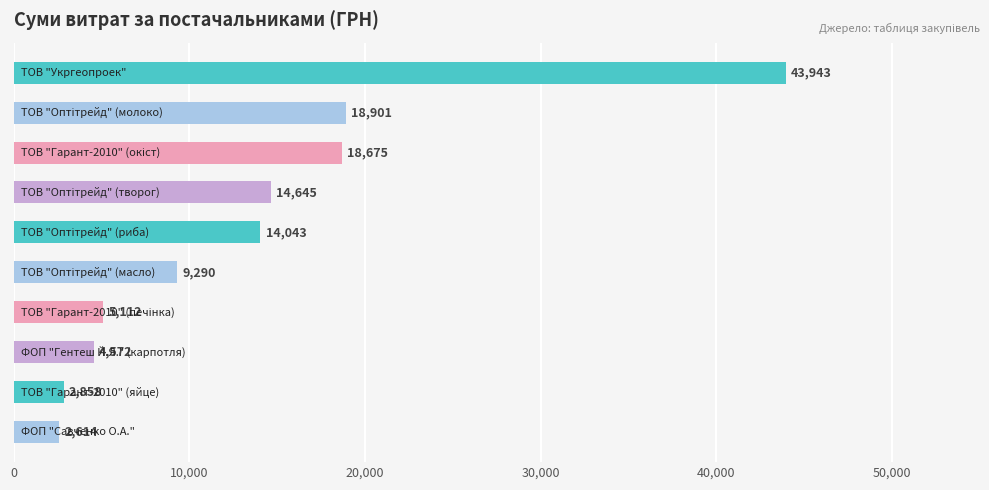

What is the value of the 9th bar from the top?

2858.0